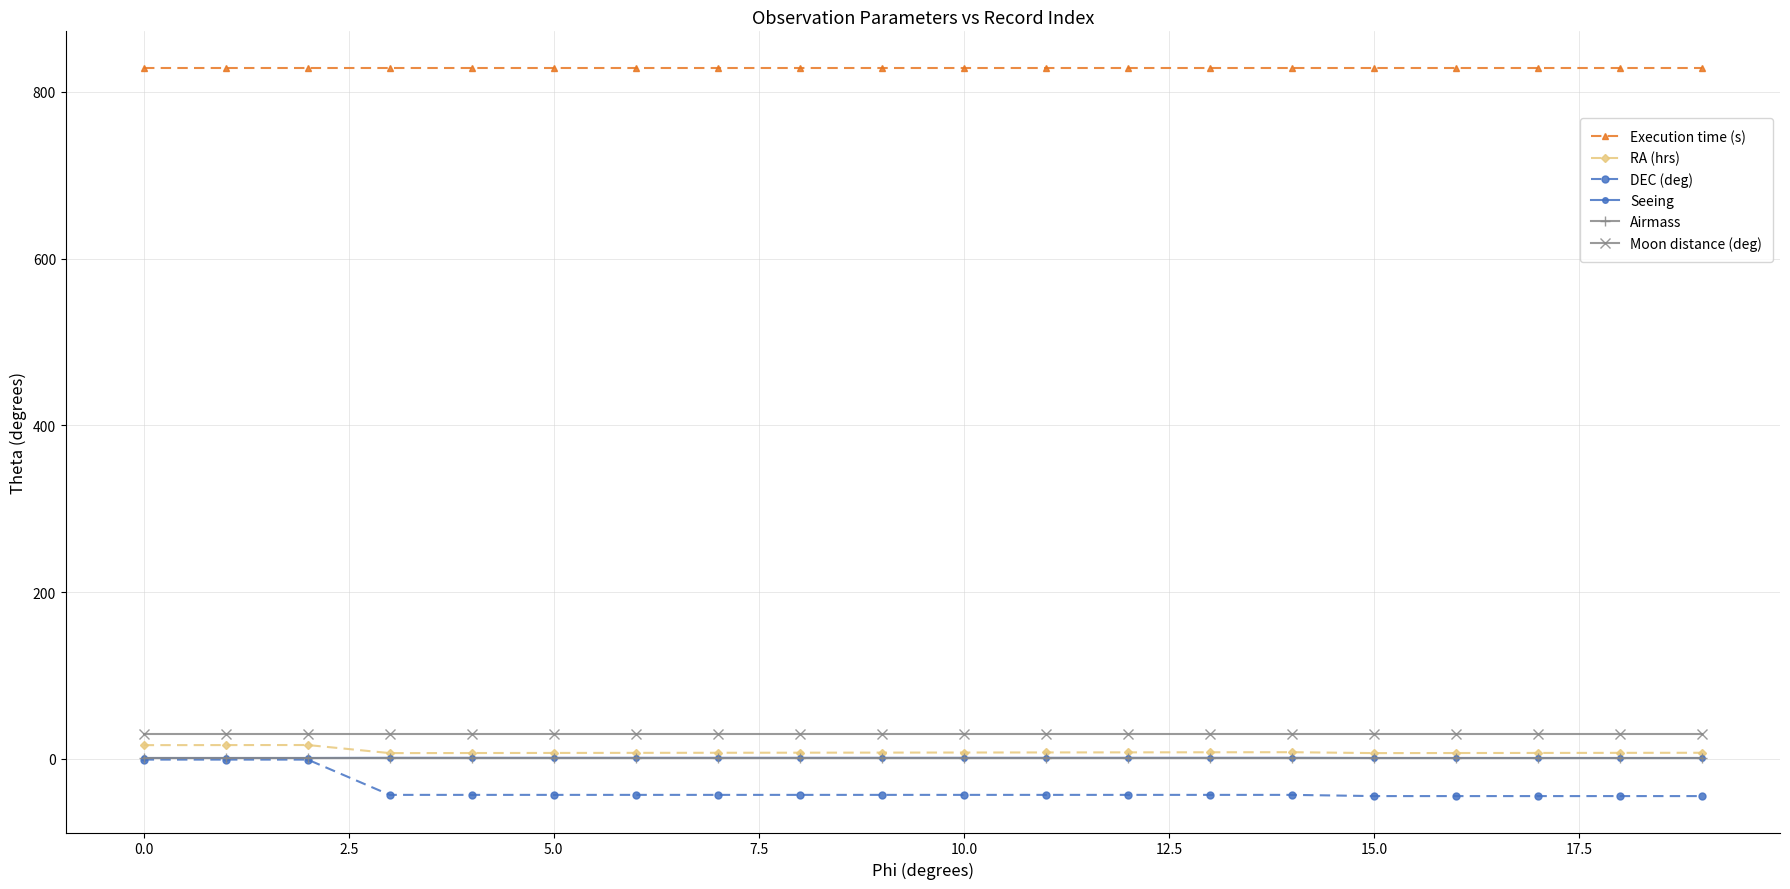

Which series has the largest range (max minus min)?

DEC (deg)